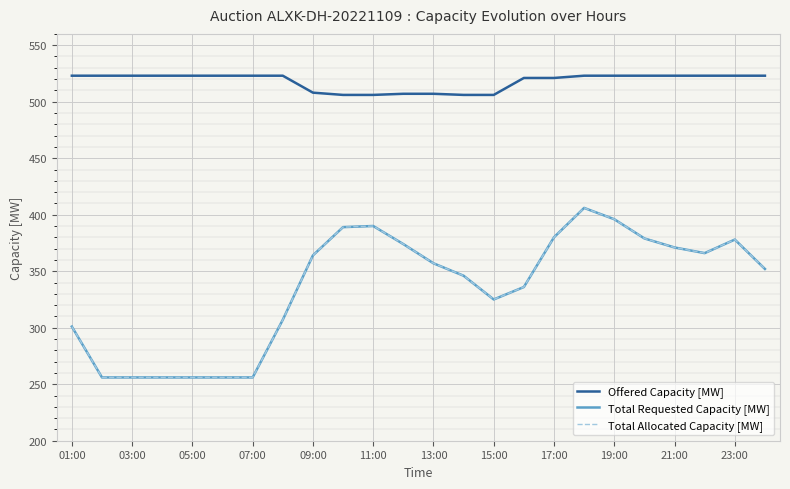

Reading right to left, transcribe all the data shown in this chart.

Offered Capacity [MW]: 523	523	523	523	523	523	523	521	521	506	506	507	507	506	506	508	523	523	523	523	523	523	523	523
Total Requested Capacity [MW]: 352	378	366	371	379	396	406	380	336	325	346	357	374	390	389	364	307	256	256	256	256	256	256	301
Total Allocated Capacity [MW]: 352	378	366	371	379	396	406	380	336	325	346	357	374	390	389	364	307	256	256	256	256	256	256	301